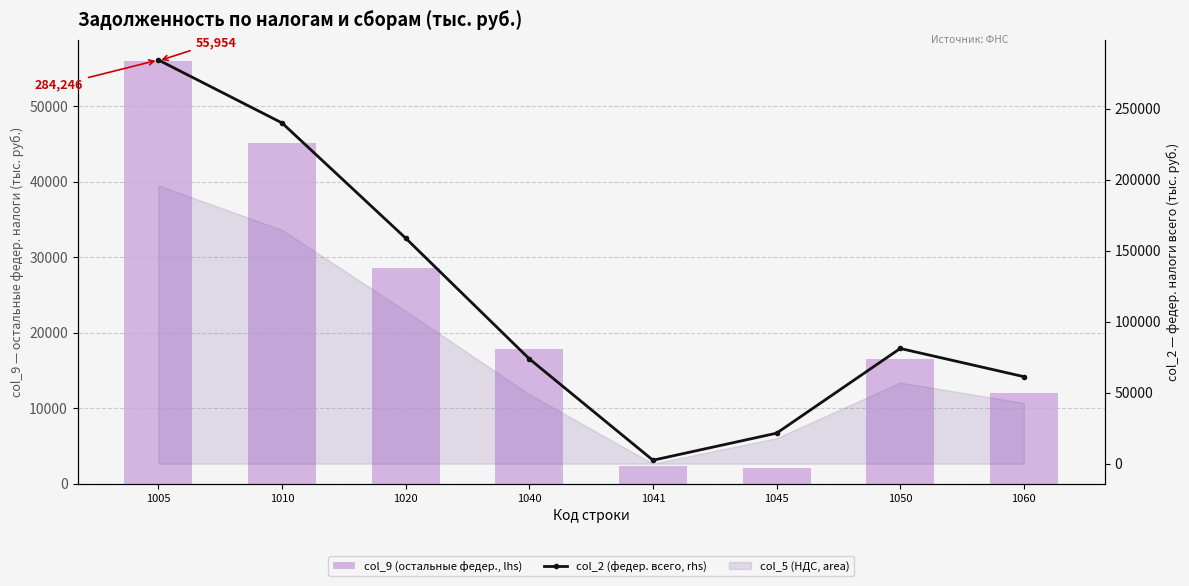

The value of col_2 (федер. всего, rhs) at 1045 is 21474. True or false?

True